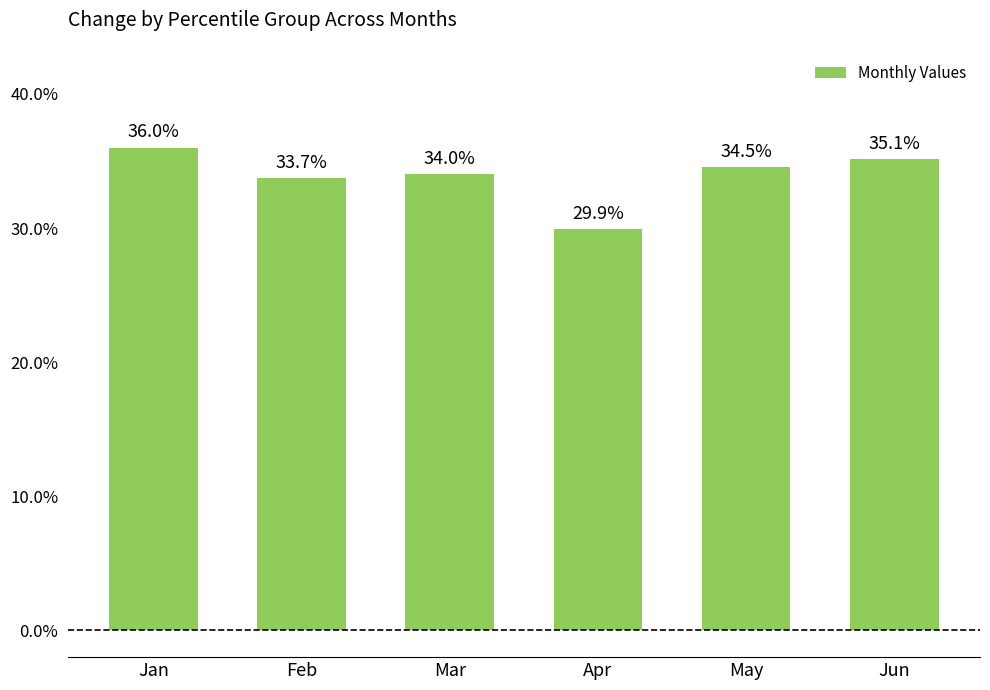

Is it true that the value at Feb is 0.3?

True